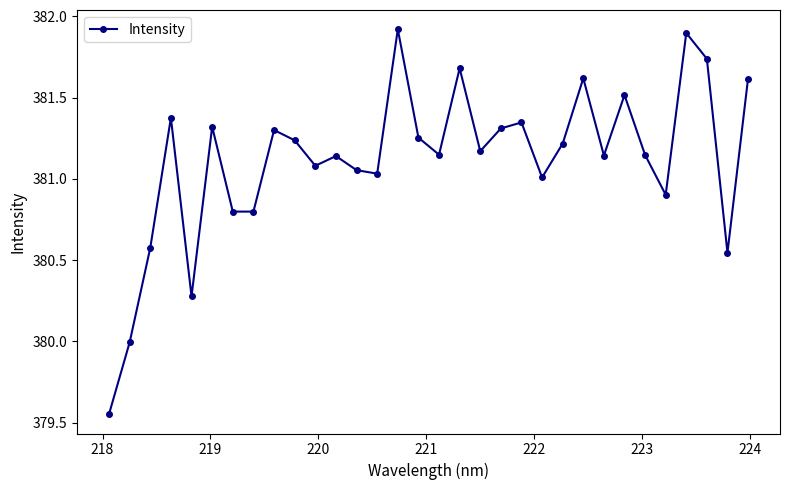

What is the difference between the maximum and minimum values?

2.4